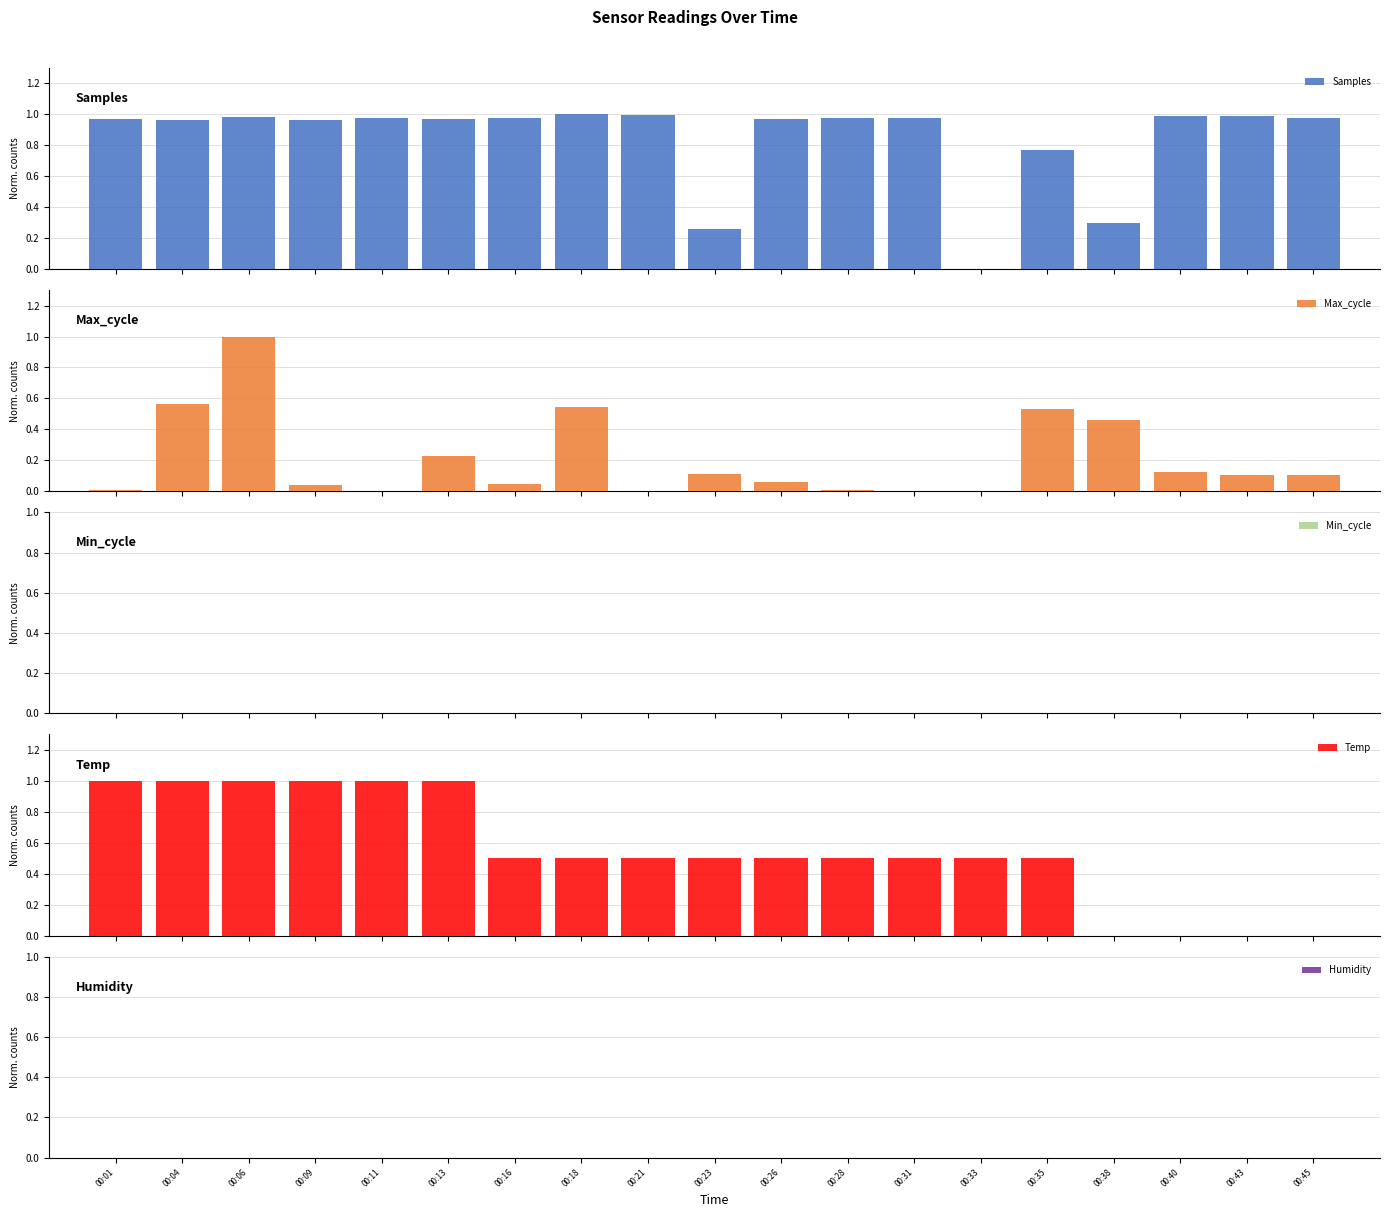

What is the difference between the Temp values at 00:43 and 00:18?

0.5